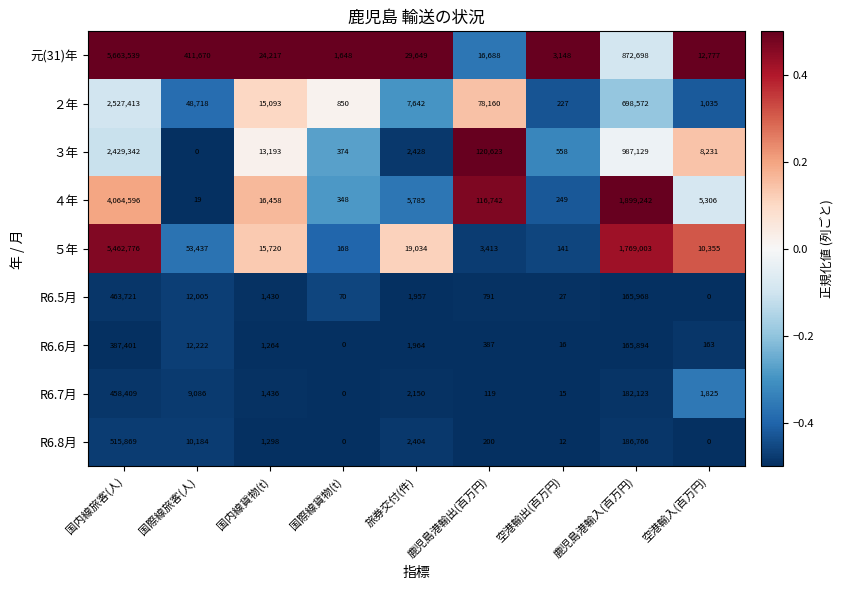

How many data points does each series have?

9